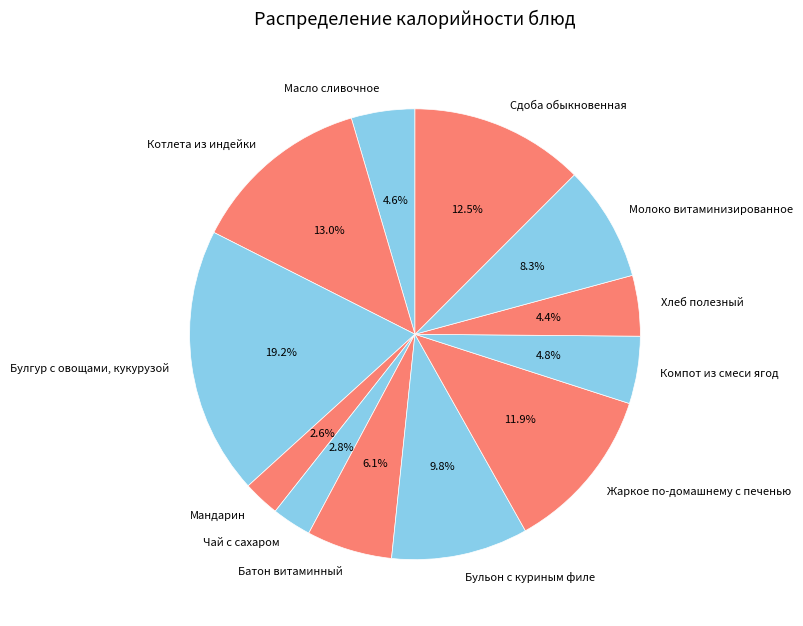

Which has a higher value, Батон витаминный or Жаркое по-домашнему с печенью?

Жаркое по-домашнему с печенью